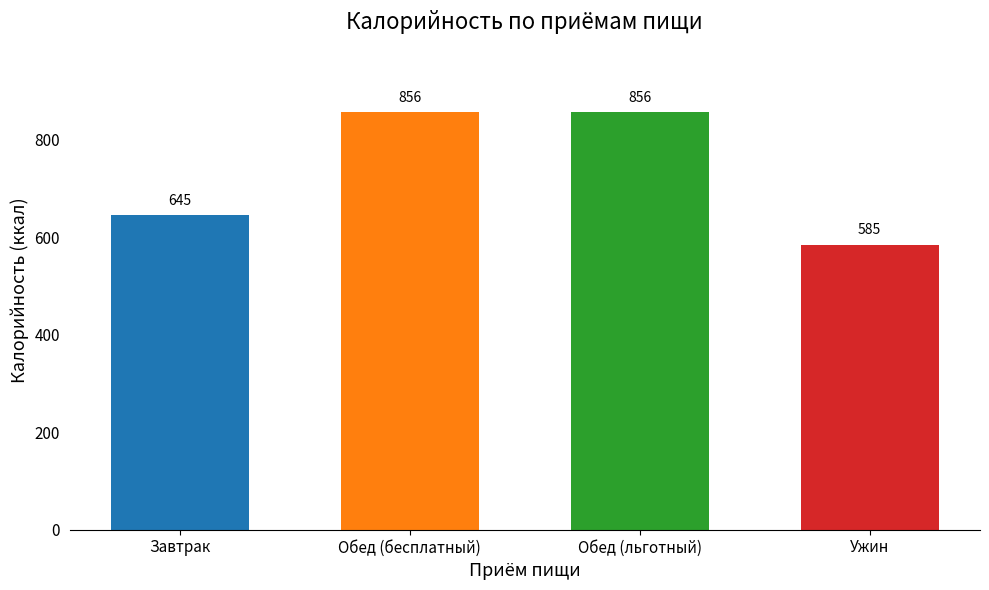

Reading left to right, list all the values displayed in this chart.

Завтрак=645	Обед (бесплатный)=856	Обед (льготный)=856	Ужин=585